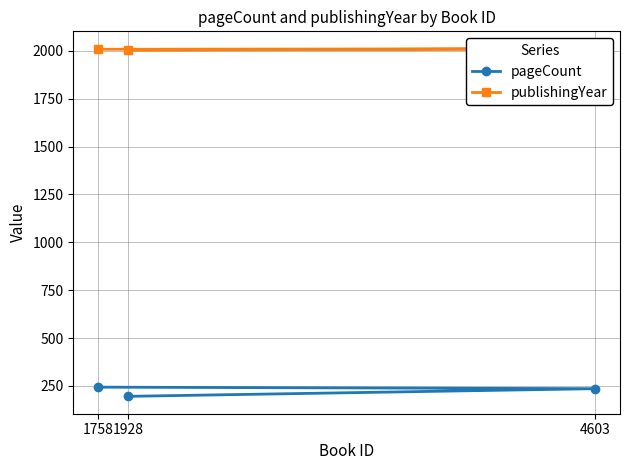

At which label is publishingYear closest to 2007?

1758